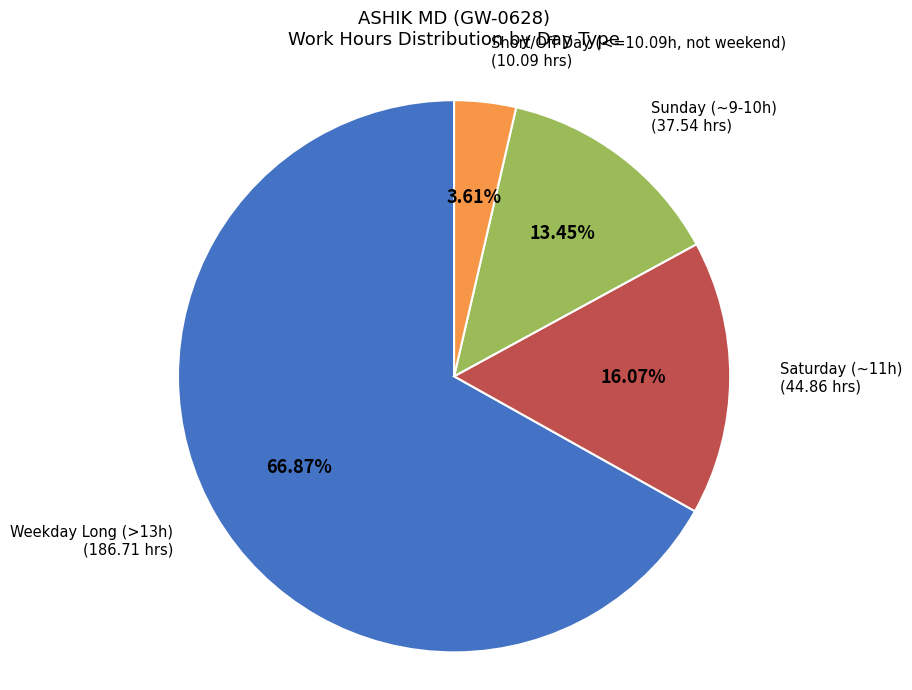

Do Short/Off Day (<=10.09h, not weekend) and Saturday (~11h) together represent more than half of the pie?

No